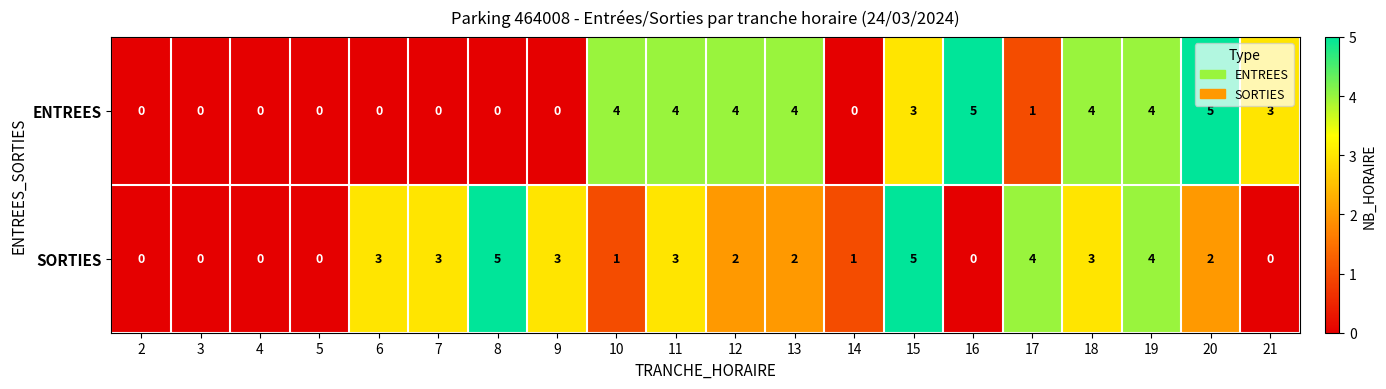

Between 15 and 16, which series saw the biggest shift?

SORTIES